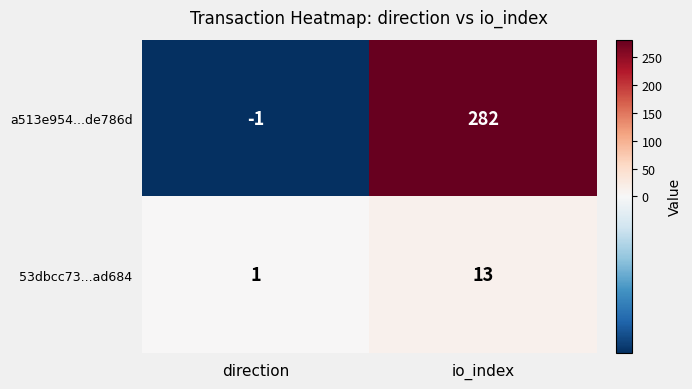

Which series has the largest total across all categories?

a513e954...de786d